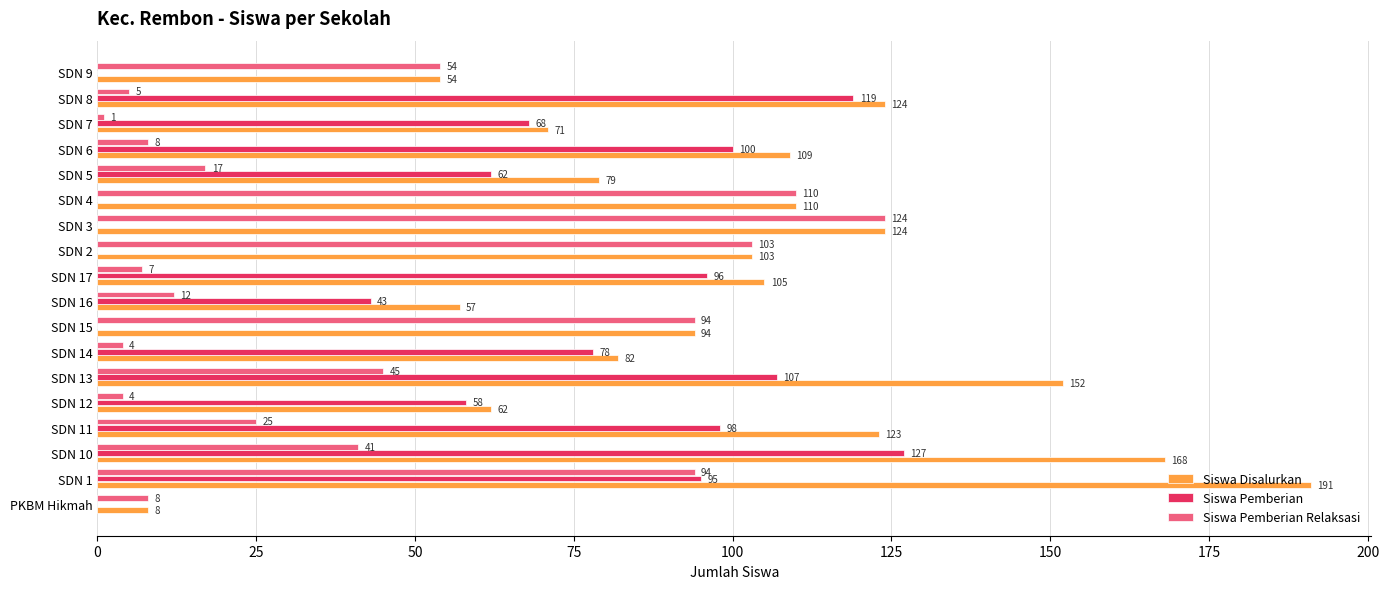

What is the total value across all series at SDN 2?

206